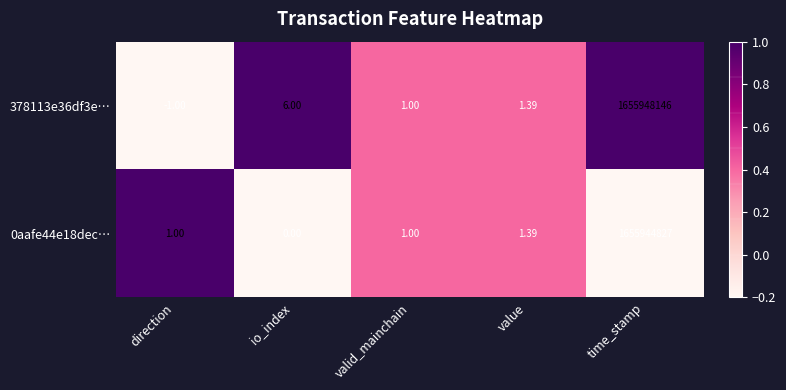

What is the total value across all series at value?

2.8